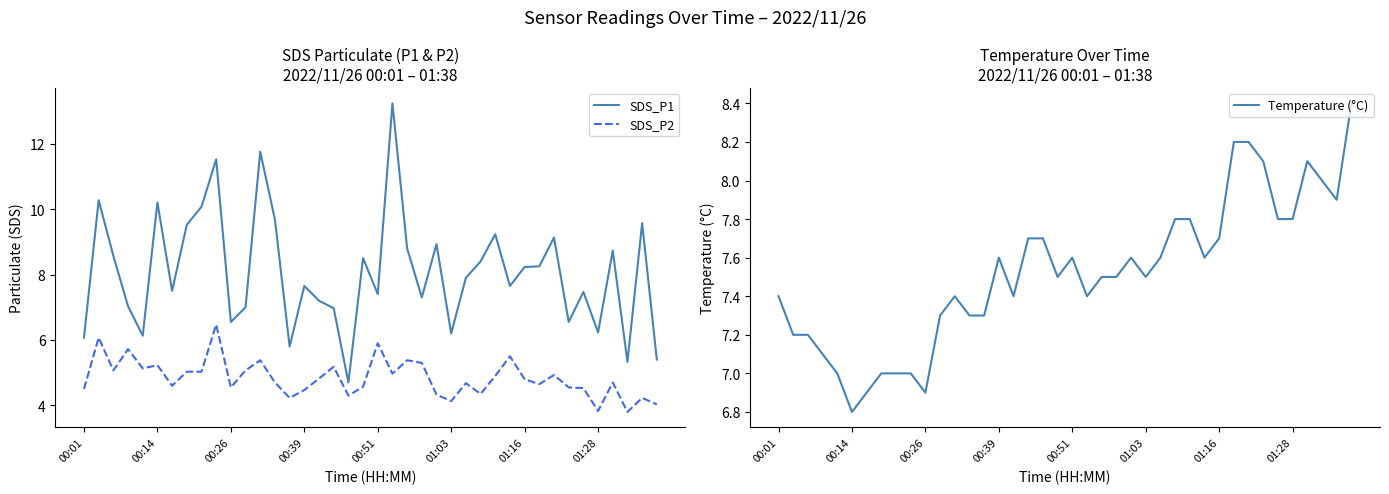

True or false: Temperature (°C) and SDS_P1 intersect in this chart.

True